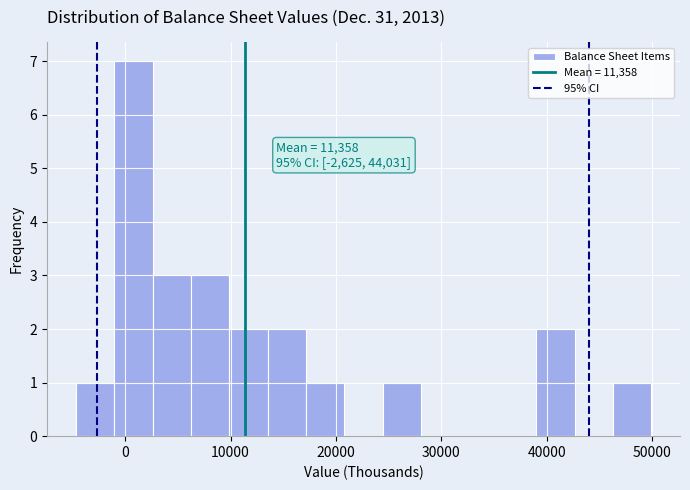

Around what value on the x-axis is the tallest bar? Give the approximate position of its centre, as read against the axis.

1000